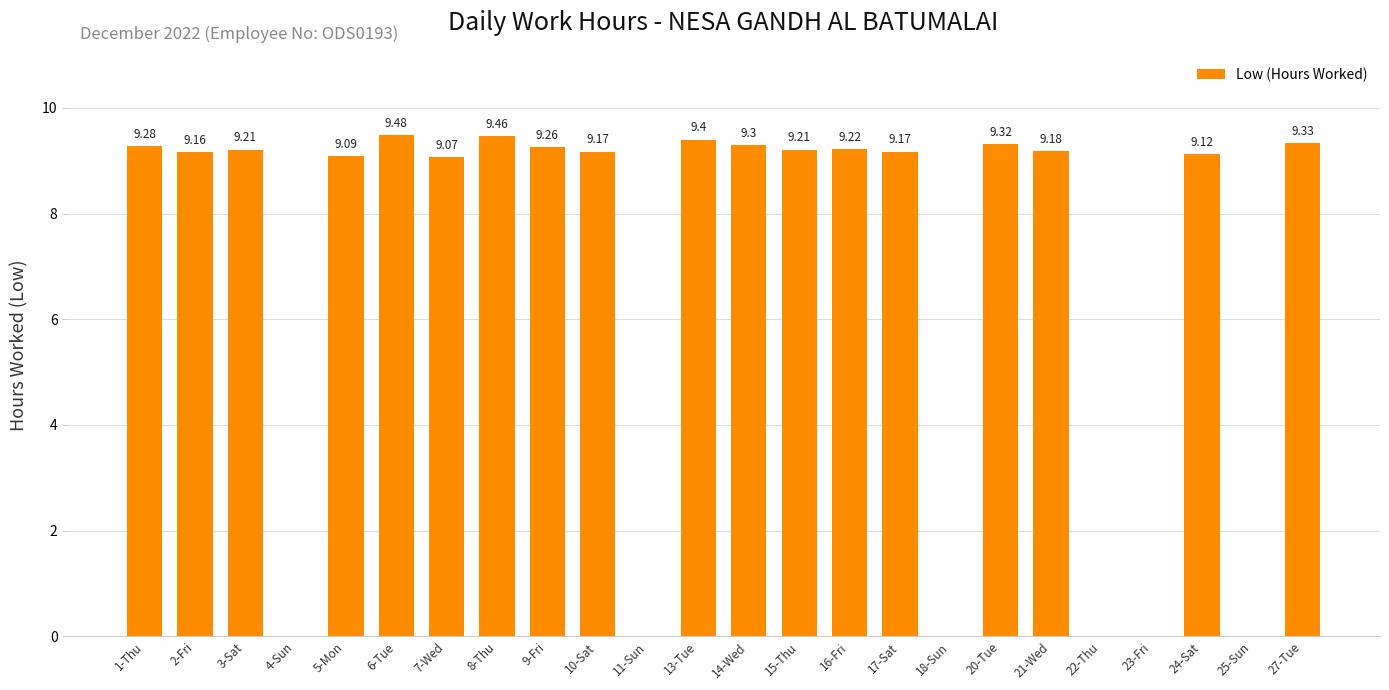

Reading left to right, extract all data points from this chart.

1-Thu=9.3	2-Fri=9.2	3-Sat=9.2	4-Sun=0.0	5-Mon=9.1	6-Tue=9.5	7-Wed=9.1	8-Thu=9.5	9-Fri=9.3	10-Sat=9.2	11-Sun=0.0	13-Tue=9.4	14-Wed=9.3	15-Thu=9.2	16-Fri=9.2	17-Sat=9.2	18-Sun=0.0	20-Tue=9.3	21-Wed=9.2	22-Thu=0.0	23-Fri=0.0	24-Sat=9.1	25-Sun=0.0	27-Tue=9.3